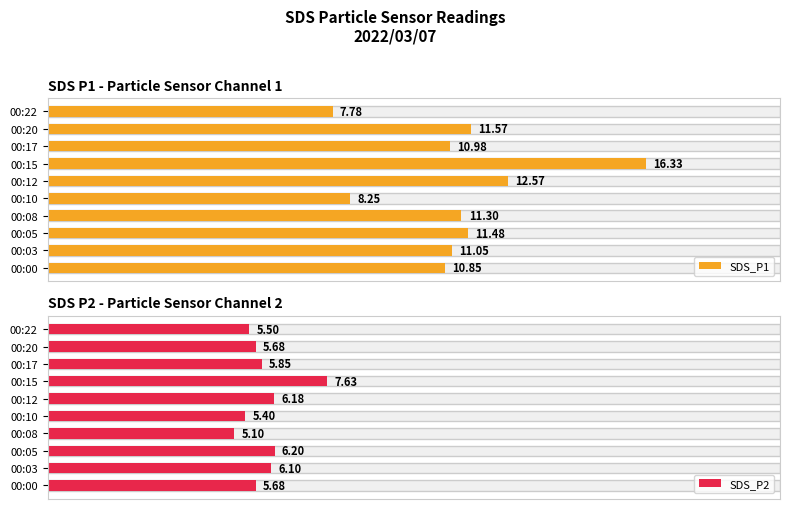

At which category does the chart reach its peak across all series?

00:15